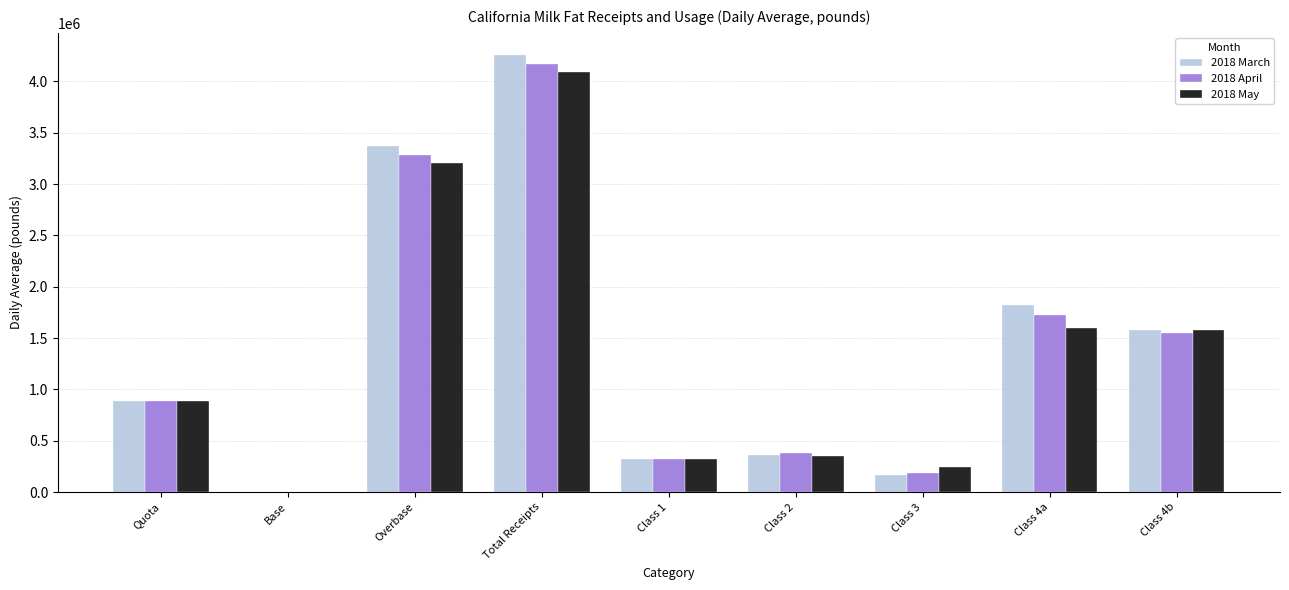

Is it true that 2018 May equals 239934.4 at Class 3?

True